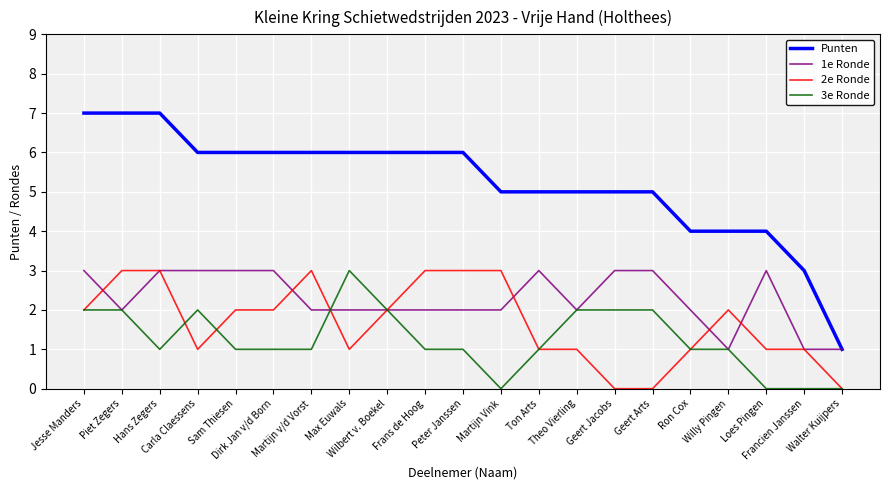

Which series has the widest spread of values?

Punten